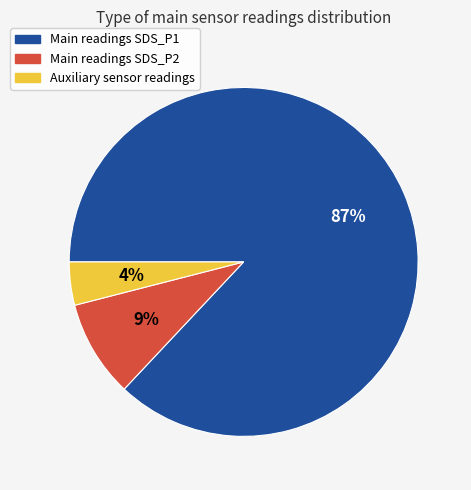

To the nearest percent, what is the difference between the largest and smallest slice percentages?

83%